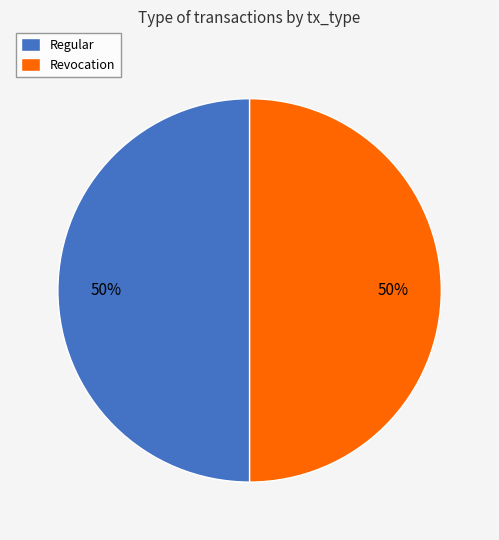

Is it true that Revocation is 1% of the pie?

False